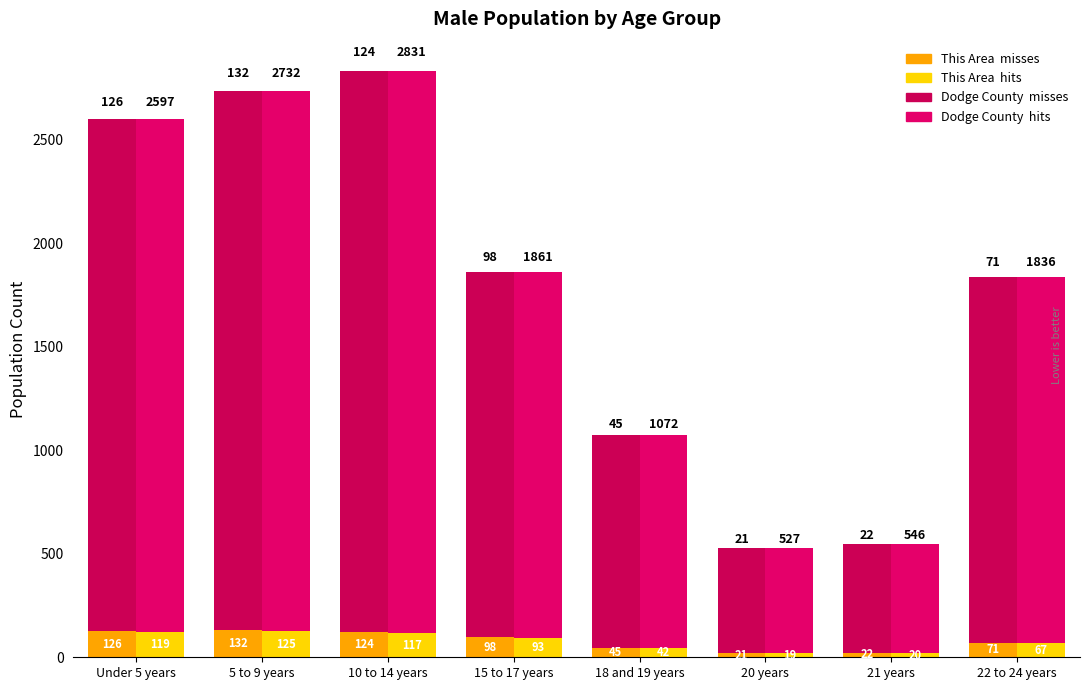

Rank the categories by Dodge County  misses value from highest to lowest.

5 to 9 years, Under 5 years, 10 to 14 years, 15 to 17 years, 22 to 24 years, 18 and 19 years, 21 years, 20 years